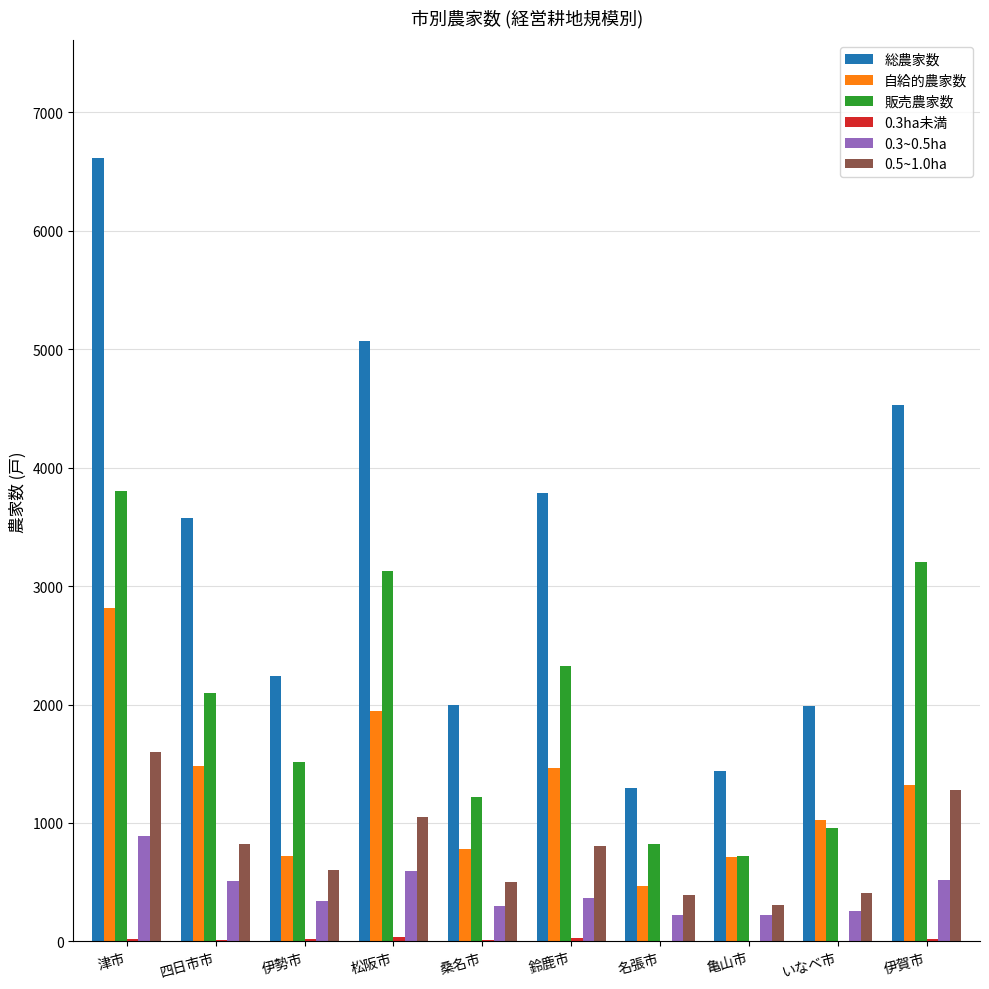

At which label does 販売農家数 reach its peak?

津市